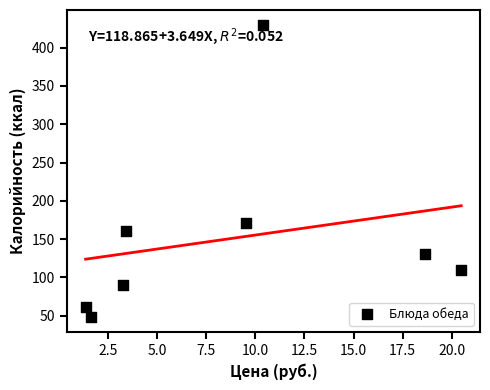

What is the average Y value?

150